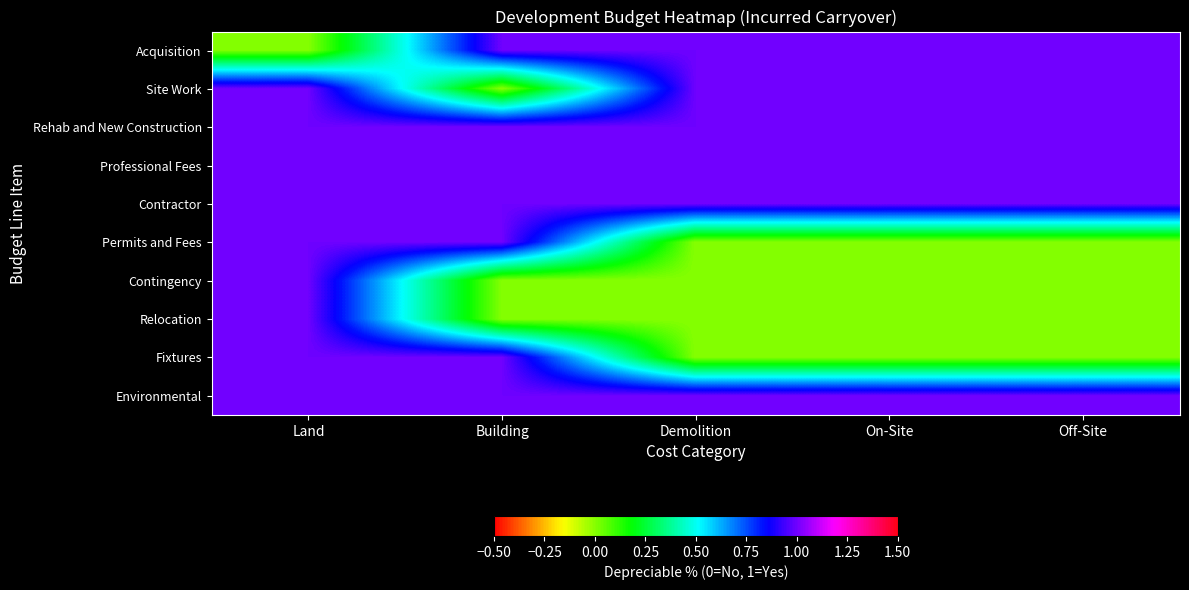

Which has a higher value, Building or Land?

Building